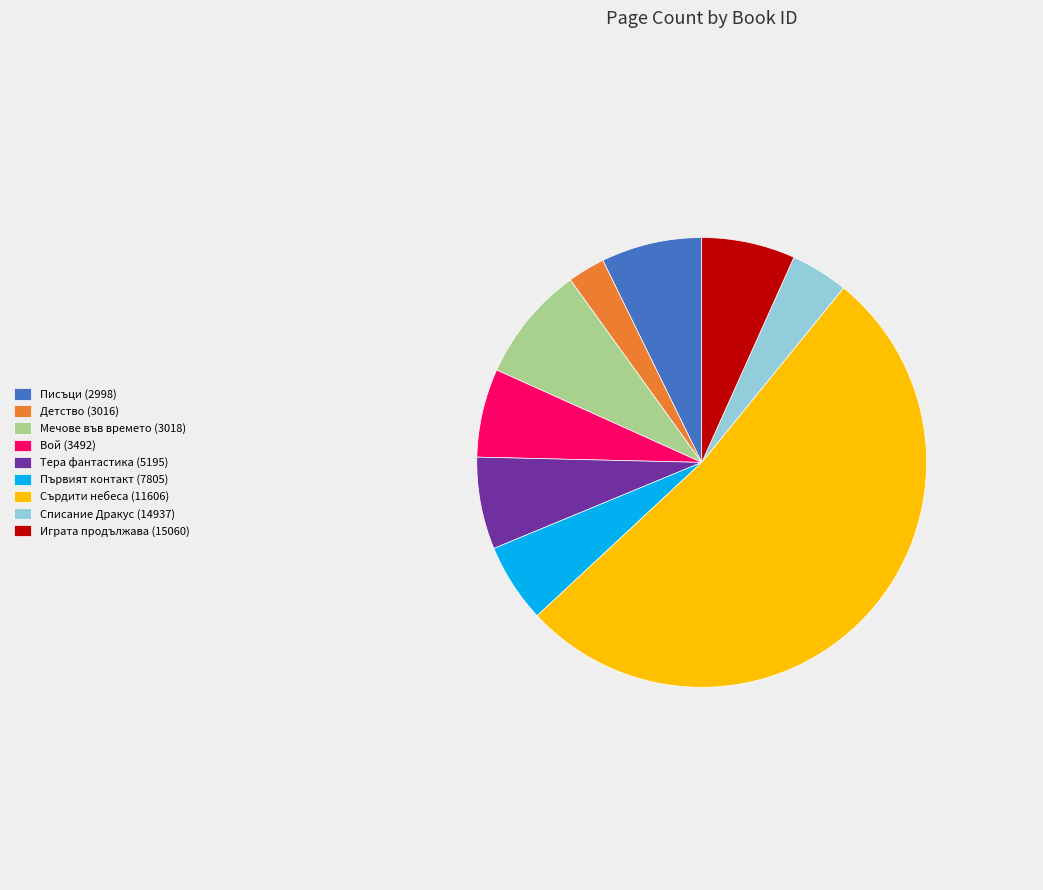

Approximately how many times larger is the value at Писъци (2998) compared to Първият контакт (7805)?

1.3